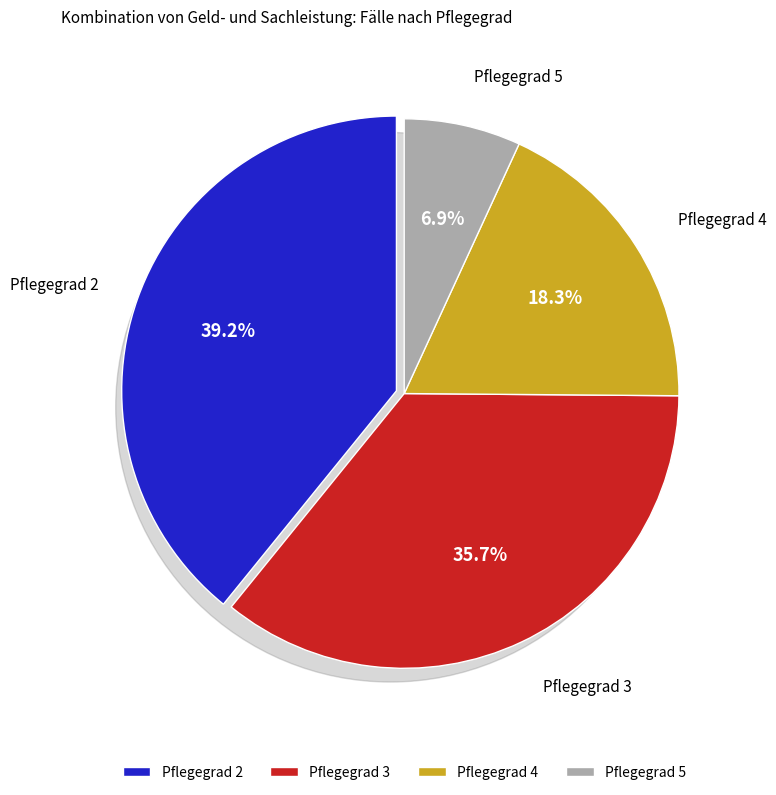

Is the sum of Pflegegrad 2 and Pflegegrad 3 greater than half?

Yes